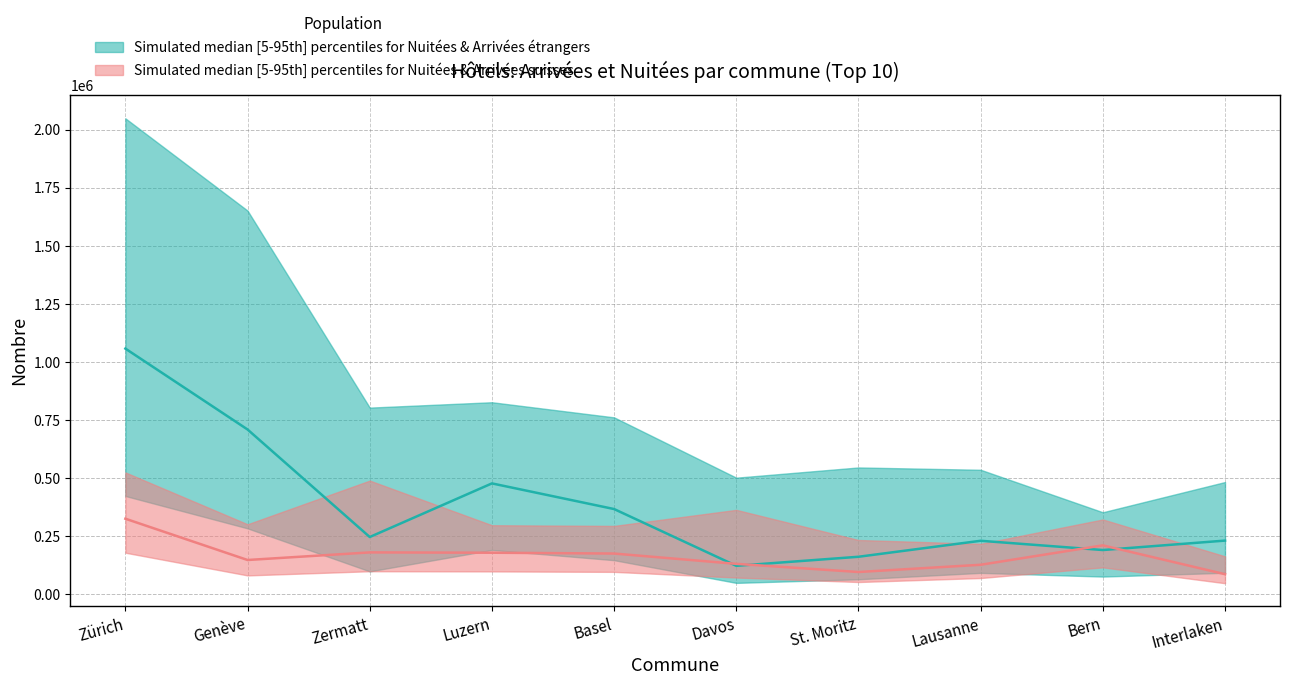

How many data points does each series have?

10